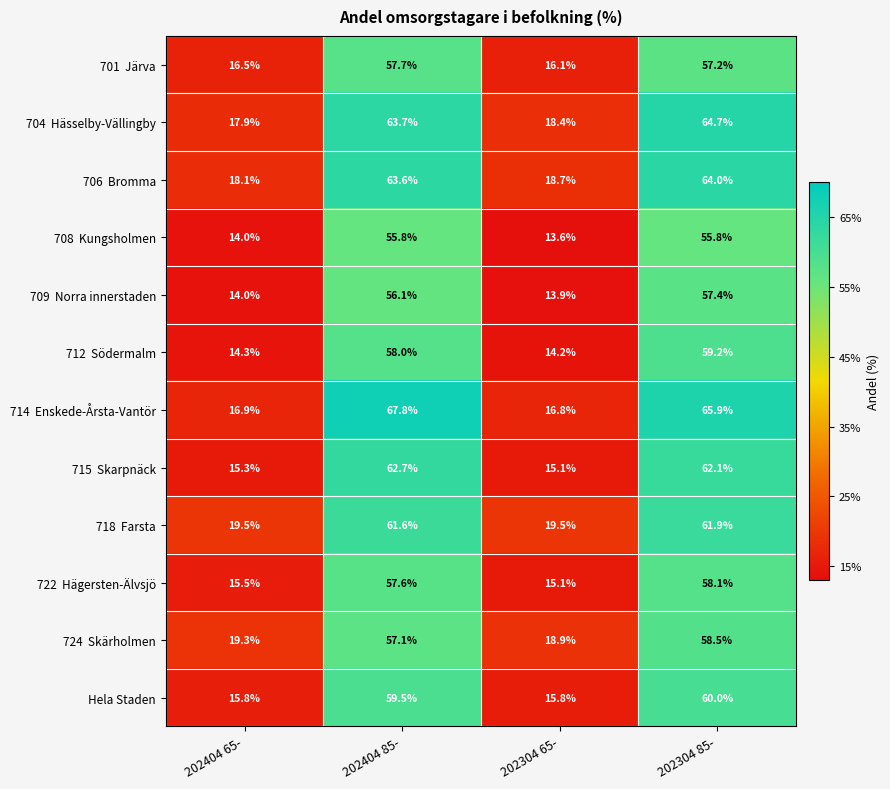

What is the sum of all Hela Staden values?

151.1